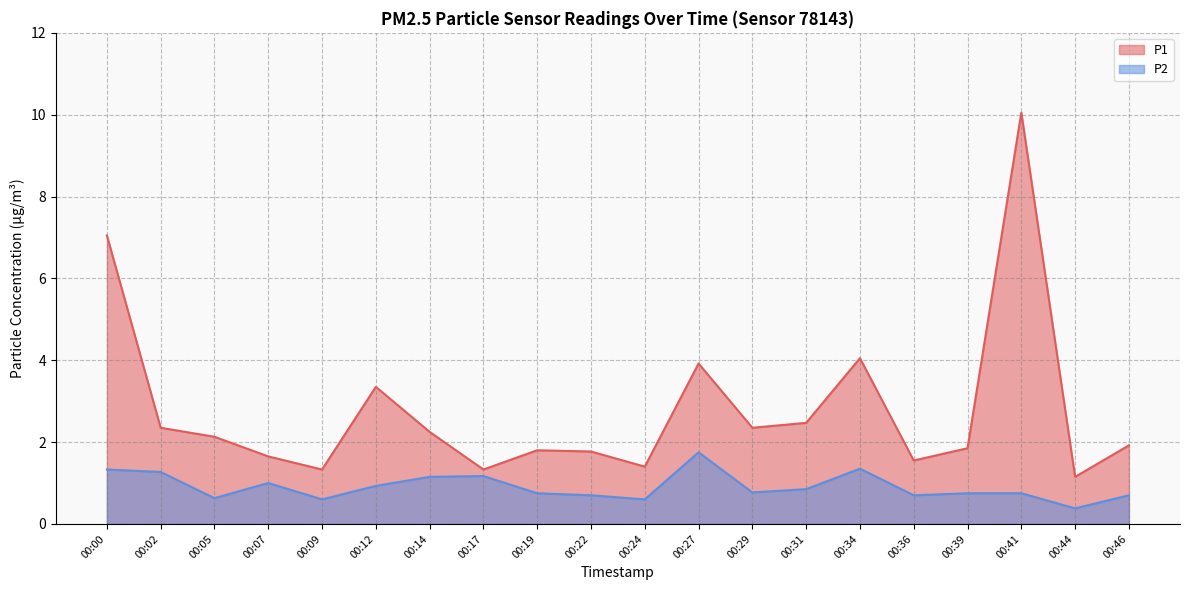

What is the minimum value shown in the chart?

0.4